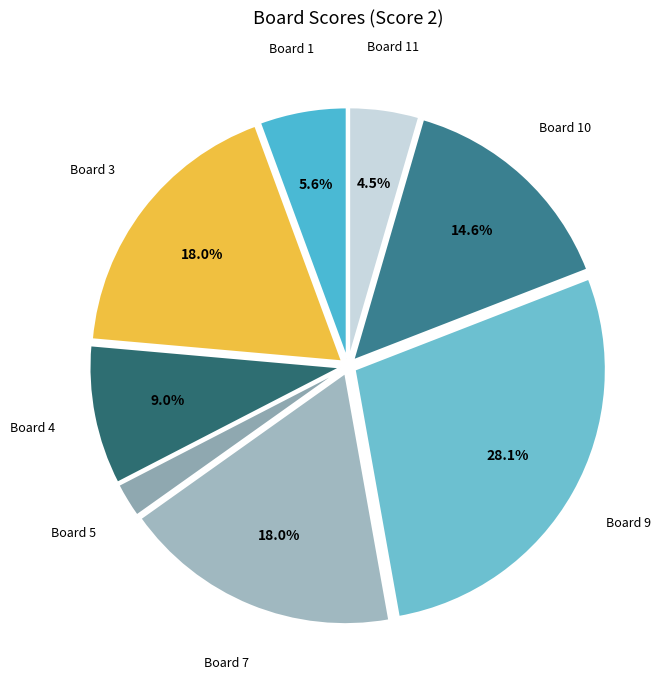

Is there a majority slice in this chart?

No